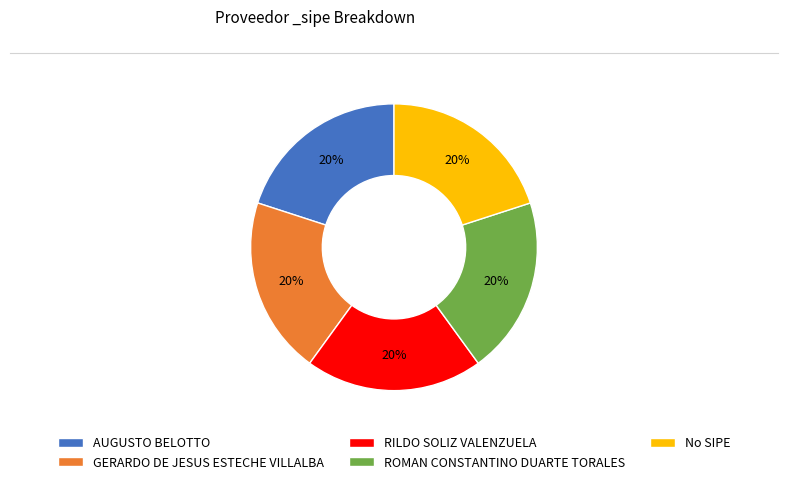

Combined, do No SIPE and AUGUSTO BELOTTO account for over 50%?

No